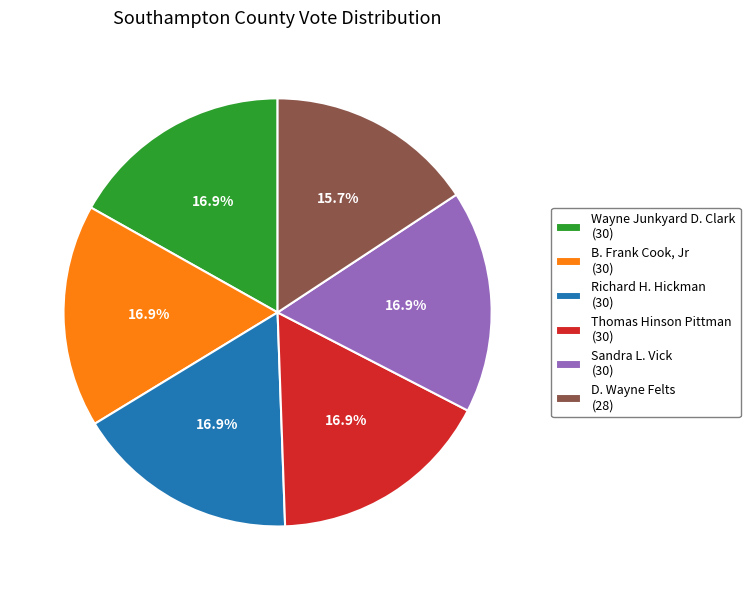

Is it true that Thomas Hinson Pittman is 17% of the pie?

True